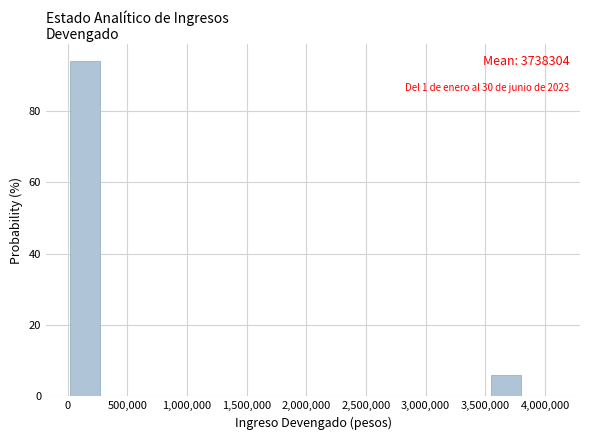

Over which range of the x-axis is the bar tallest?

0 to 300000